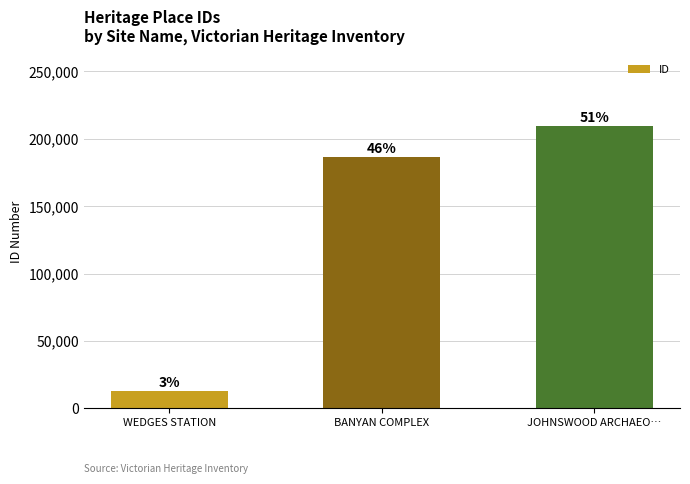

True or false: the data shows 209439 at JOHNSWOOD ARCHAEO….

True